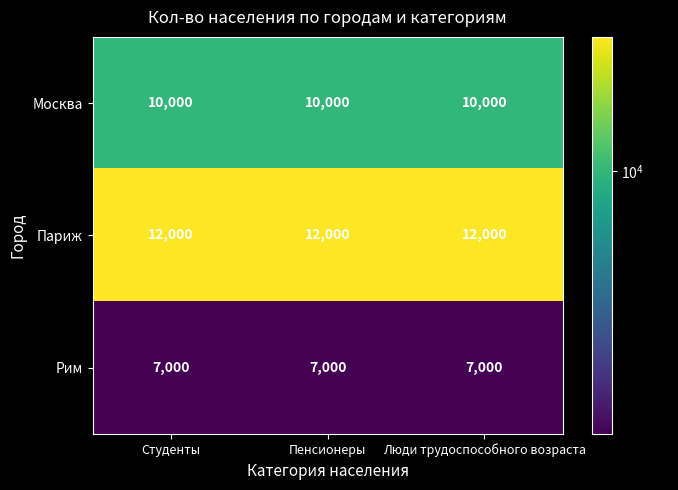

Is the value of Париж at Пенсионеры greater than the value of Рим at Студенты?

Yes